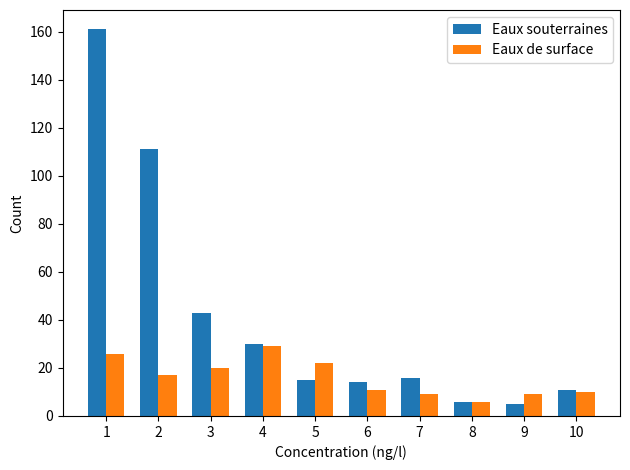

List the series in order of their overall mean, lowest first.

Eaux de surface, Eaux souterraines